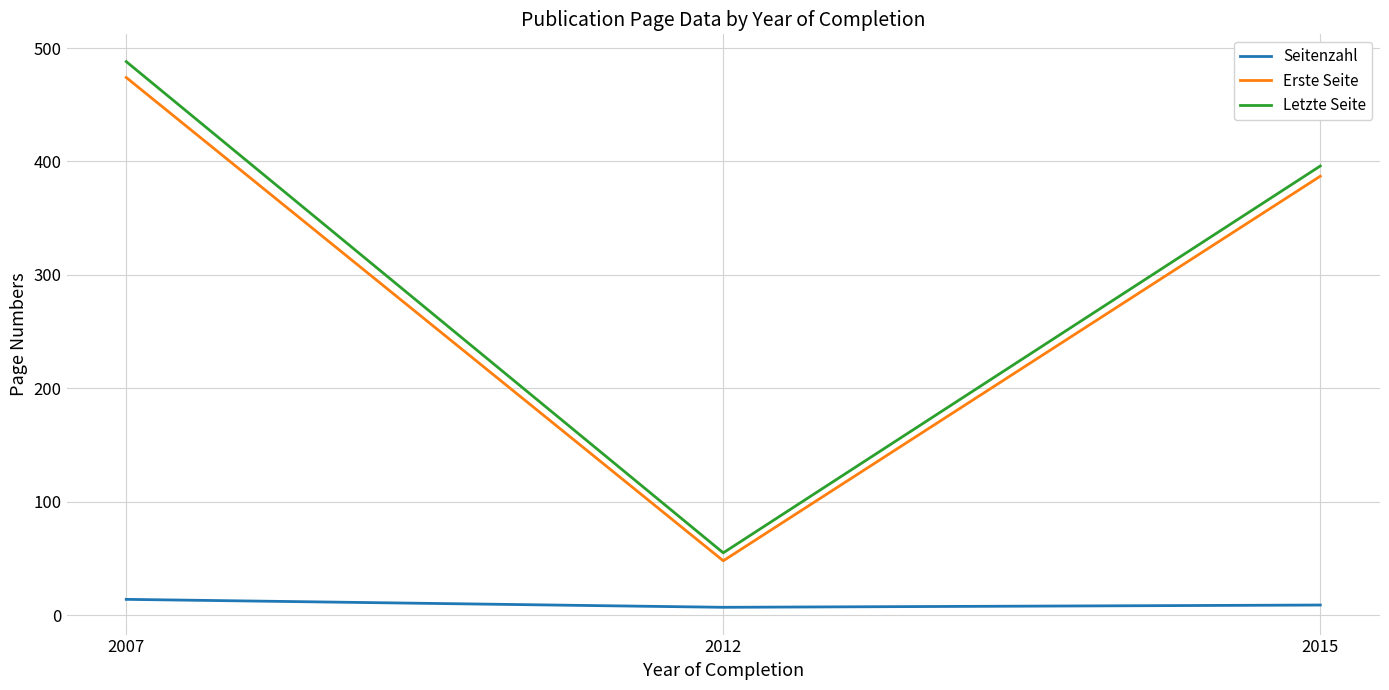

How many Erste Seite values are between 48 and 474?

3